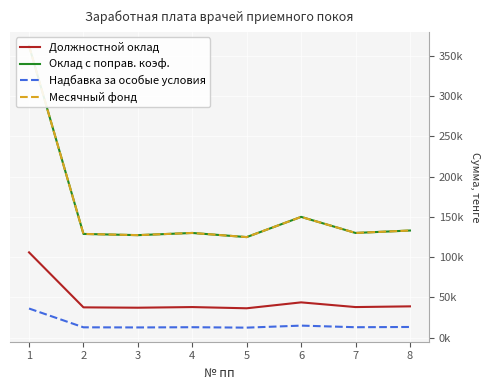

The Должностной оклад series shows 38048.6 at 4. True or false?

True